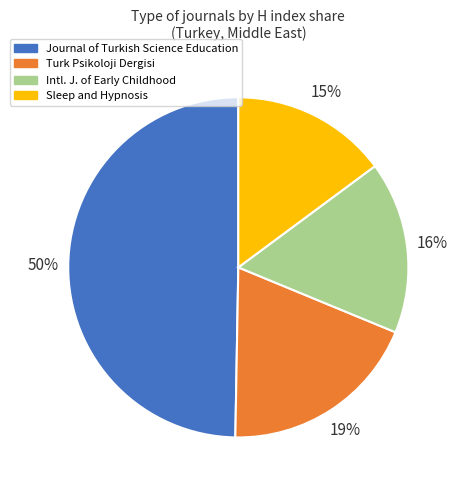

Is there any slice that represents more than half of the pie?

No